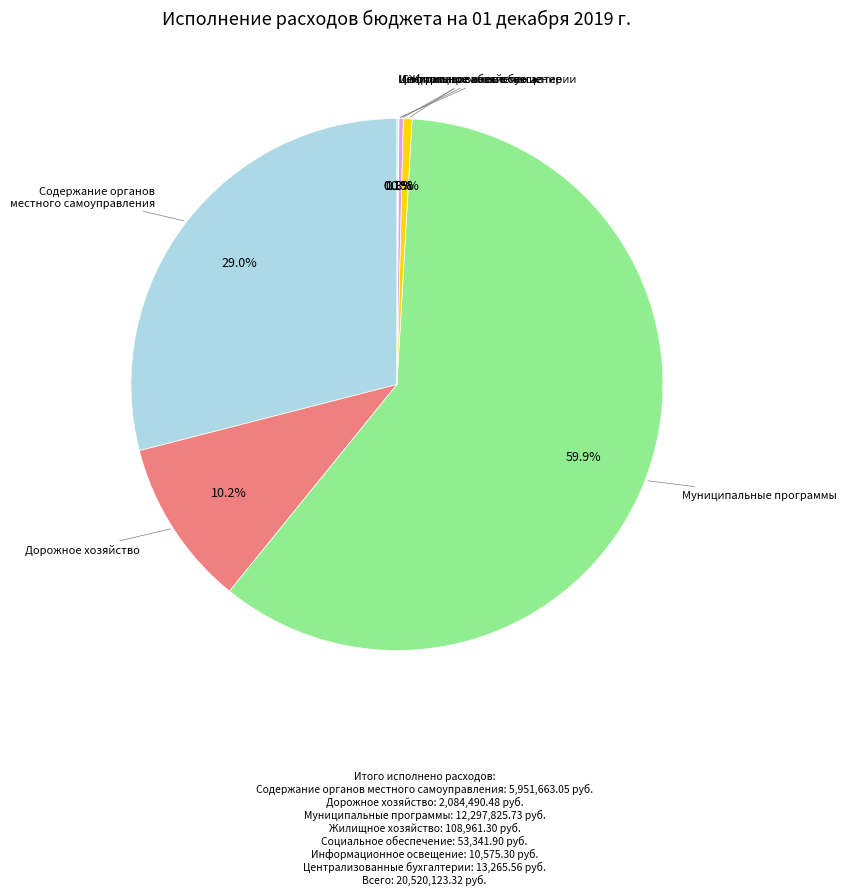

Count the number of slices in the pie.

7